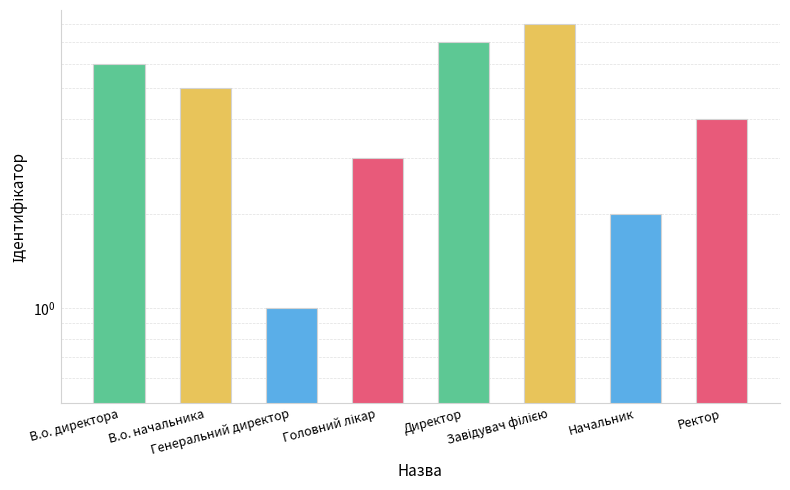

Reading left to right, transcribe all the data shown in this chart.

В.о. директора=6	В.о. начальника=5	Генеральний директор=1	Головний лікар=3	Директор=7	Завідувач філією=8	Начальник=2	Ректор=4